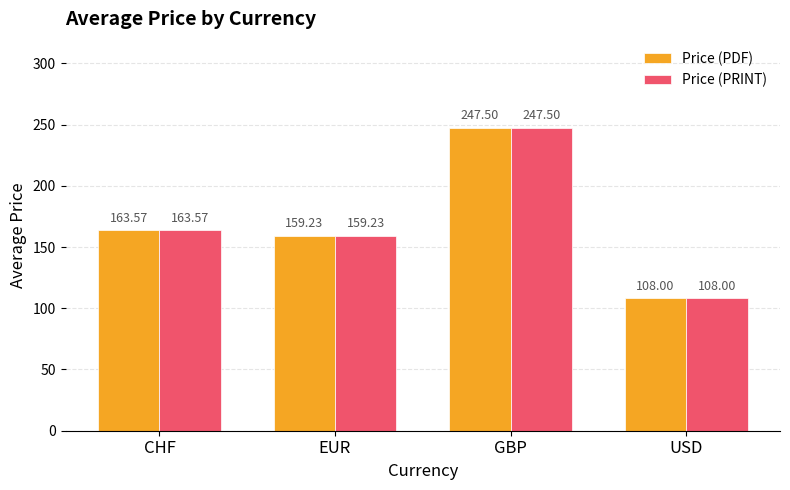

At which category is the sum across all series the highest?

GBP